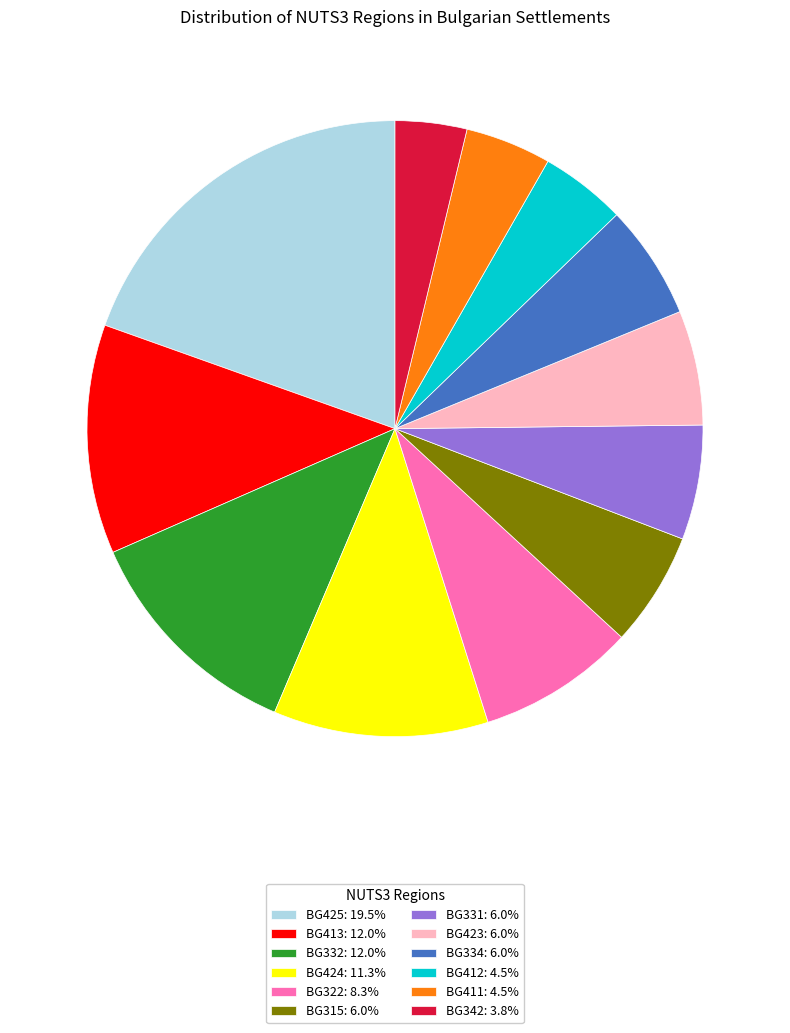

Is the sum of BG412: 4.5% and BG425: 19.5% greater than half?

No